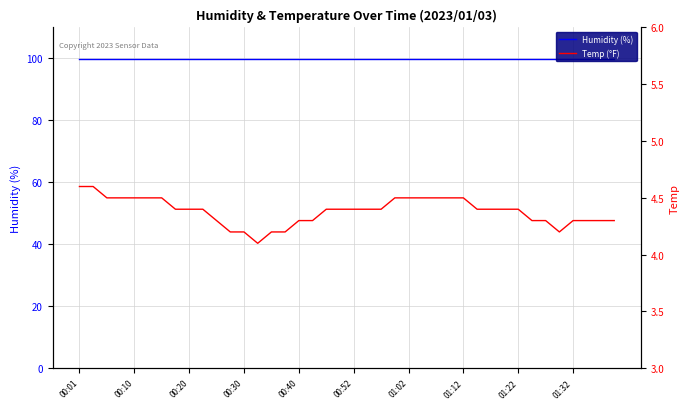

What is the difference between the highest and lowest values at 00:40?

95.6